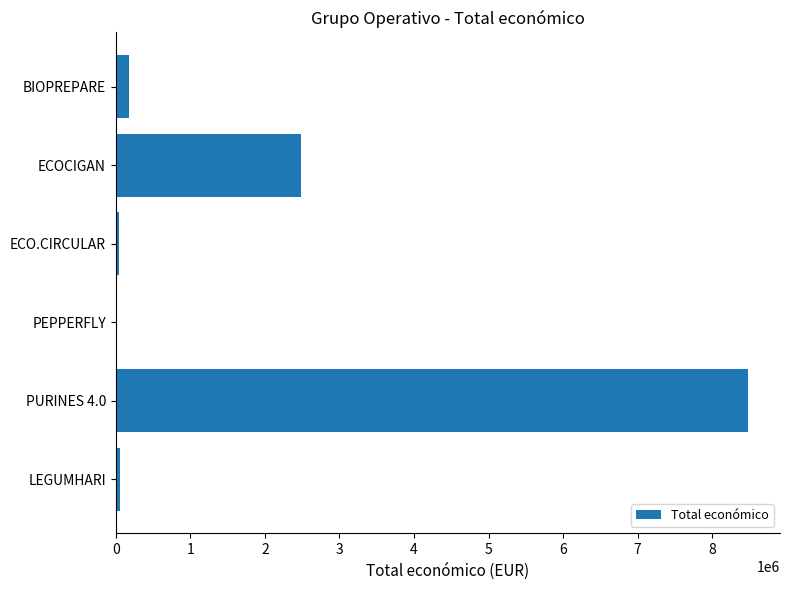

Which has a higher value, PURINES 4.0 or ECOCIGAN?

PURINES 4.0